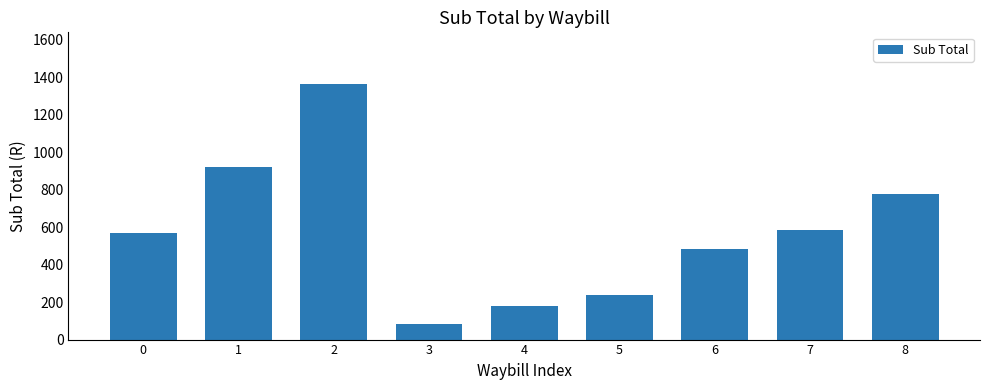

Are the bars horizontal?

No